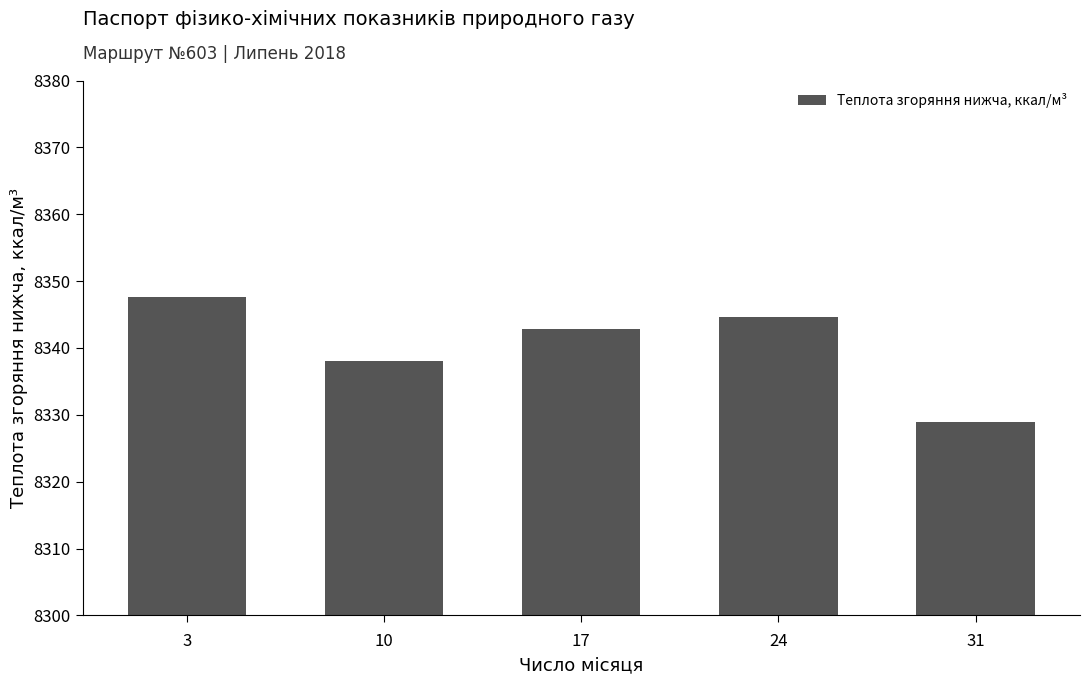

What is the difference between the maximum and minimum values?

18.7